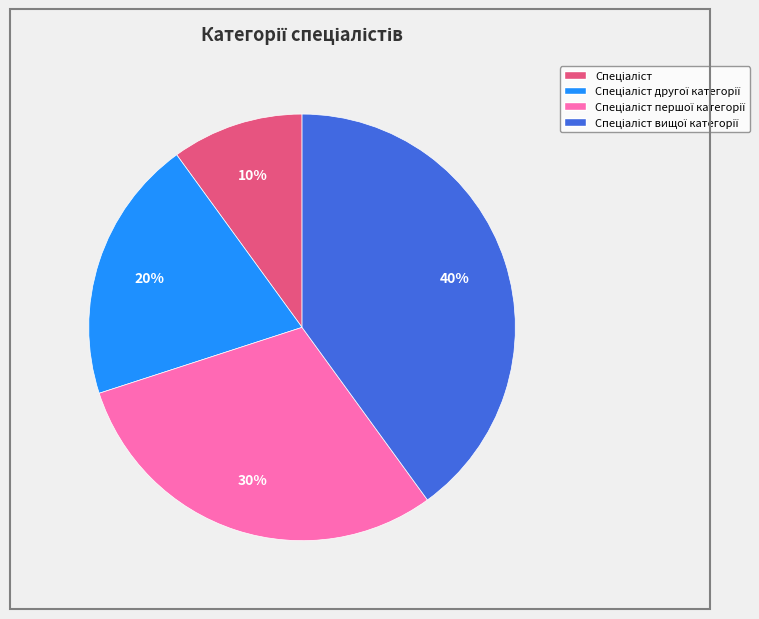

How many slices are in this pie chart?

4